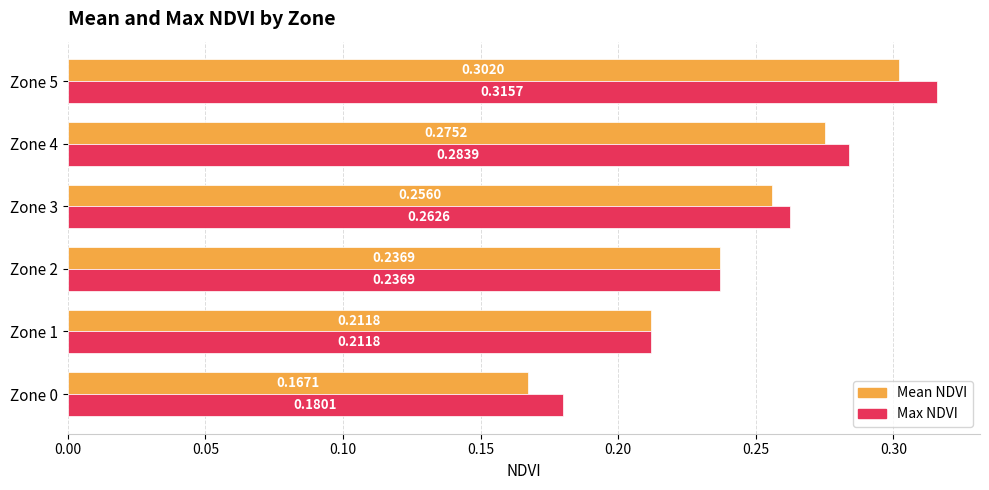

At how many categories does at least one series exceed 0?

6